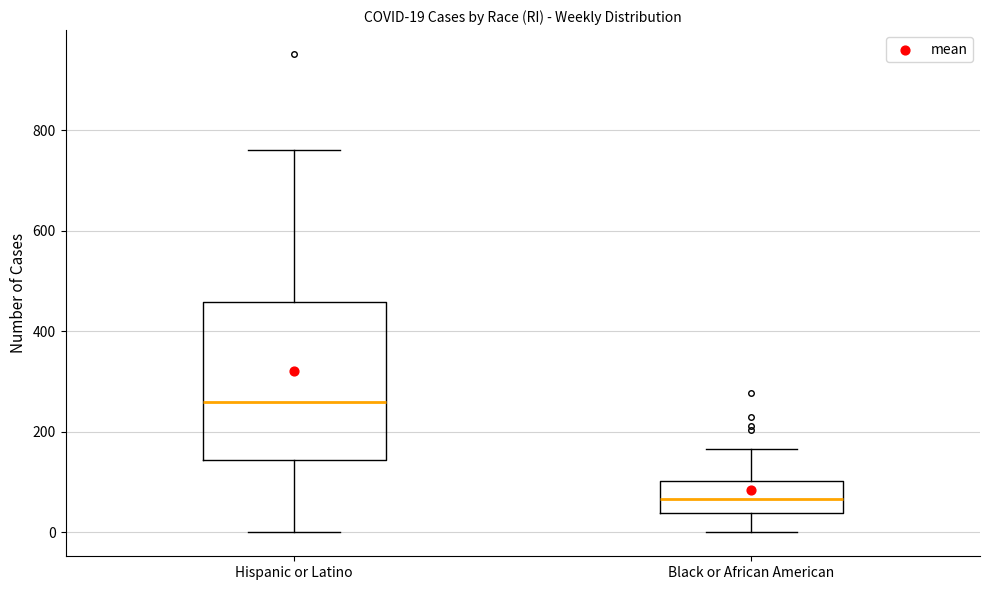

Comparing the boxes themselves (not the whiskers), which one is the tallest?

Hispanic or Latino